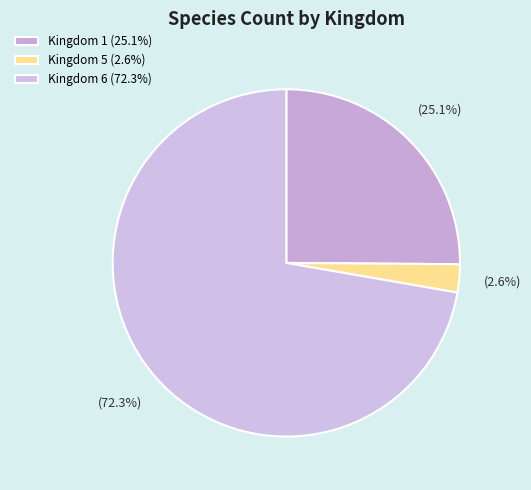

What is the change in value from Kingdom 5 to Kingdom 6?

+2185